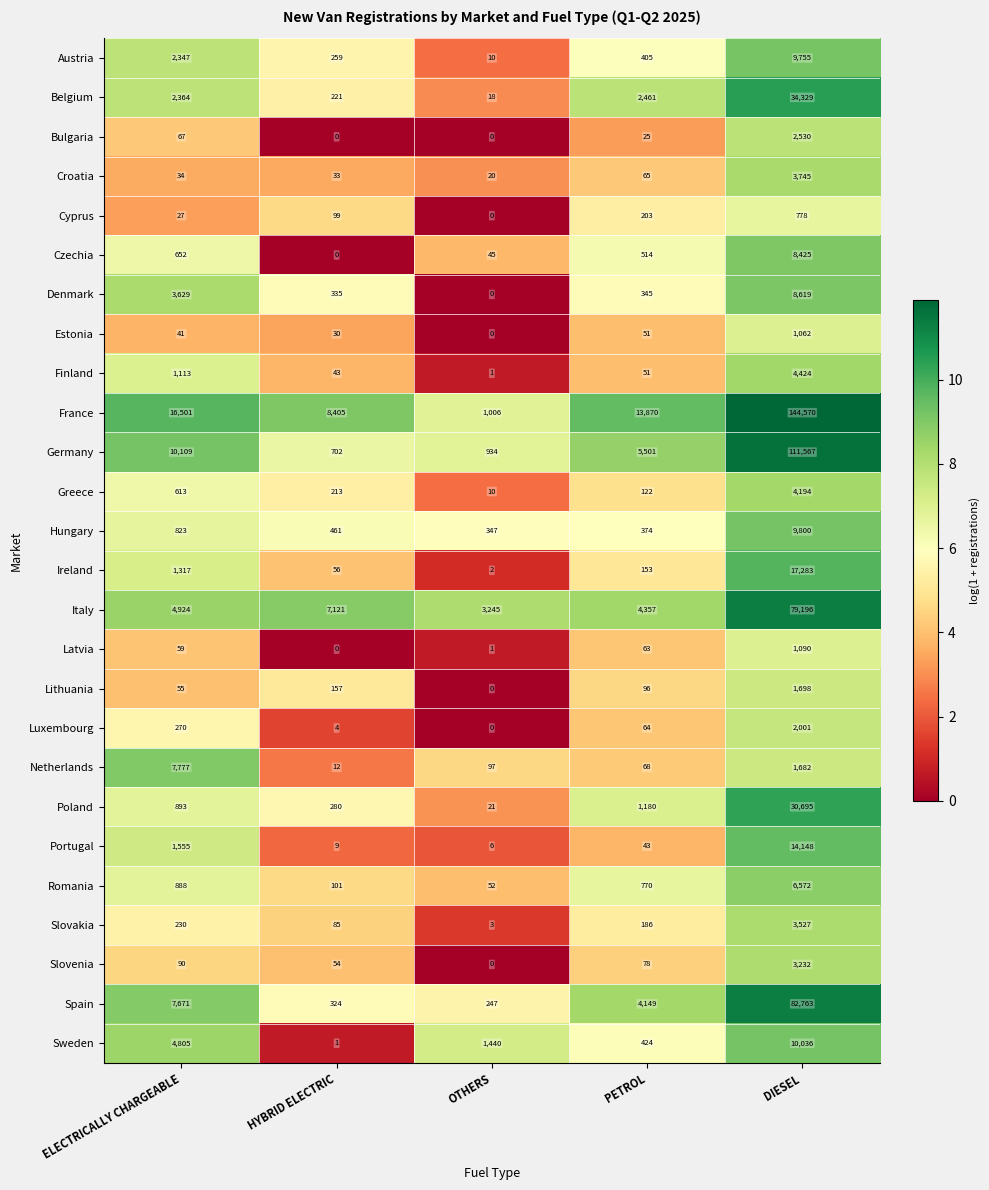

Where is Greece nearest to the value 2102?

ELECTRICALLY CHARGEABLE